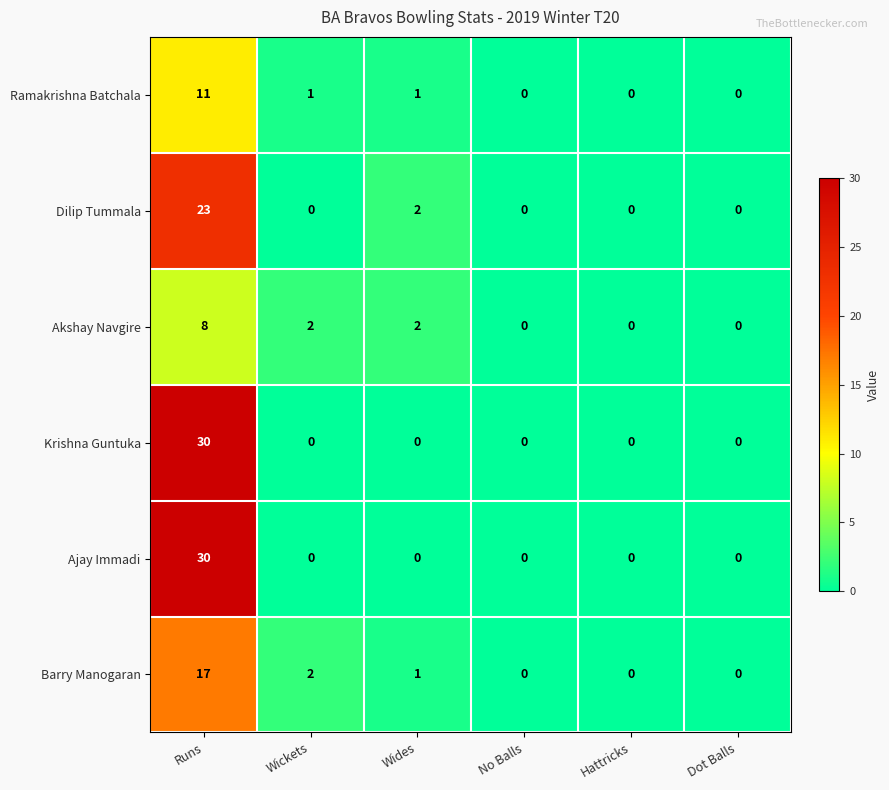

What is the sum of all Ramakrishna Batchala values?

13